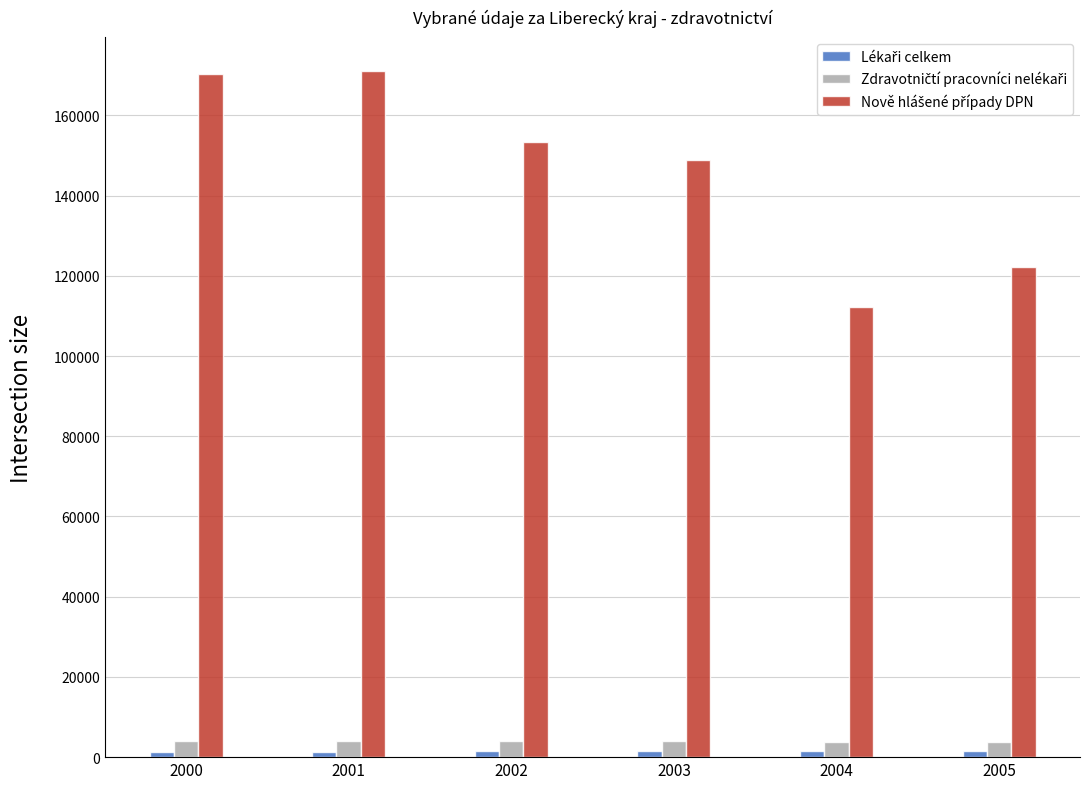

What is the minimum value shown in the chart?

1372.0